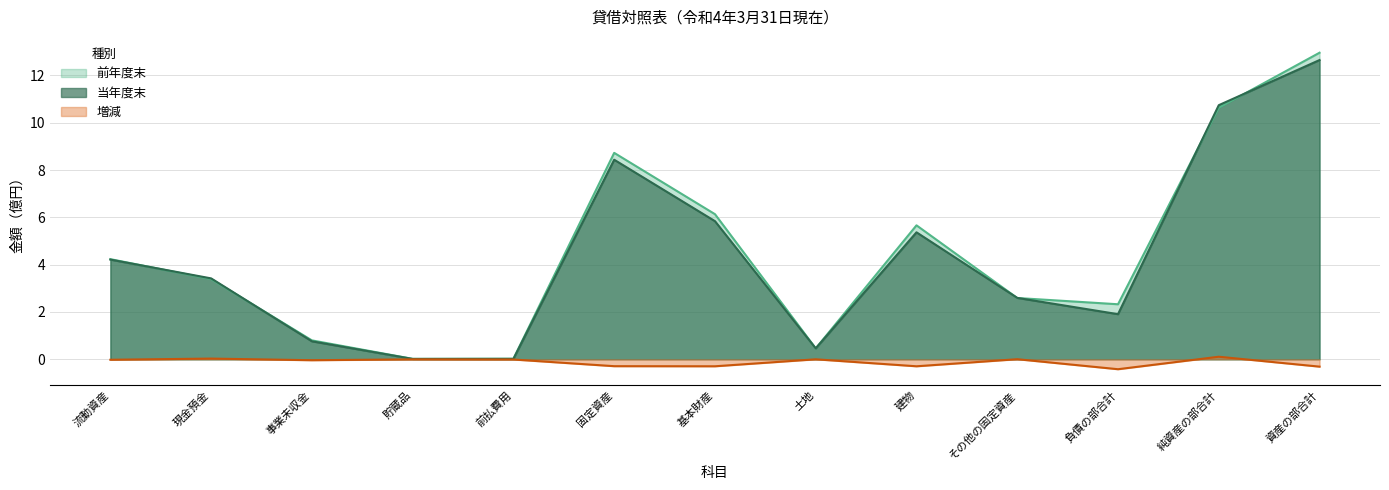

What position from the right is 事業未収金?

11